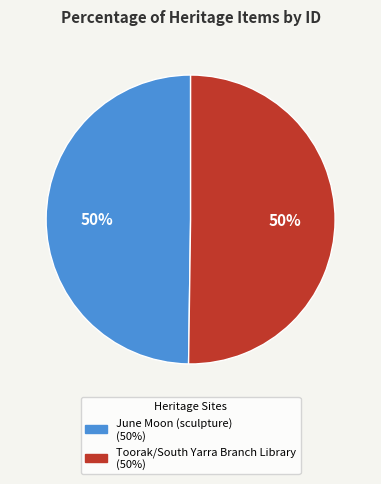

Combined, do Toorak/South Yarra Branch Library and June Moon (sculpture) account for over 50%?

Yes